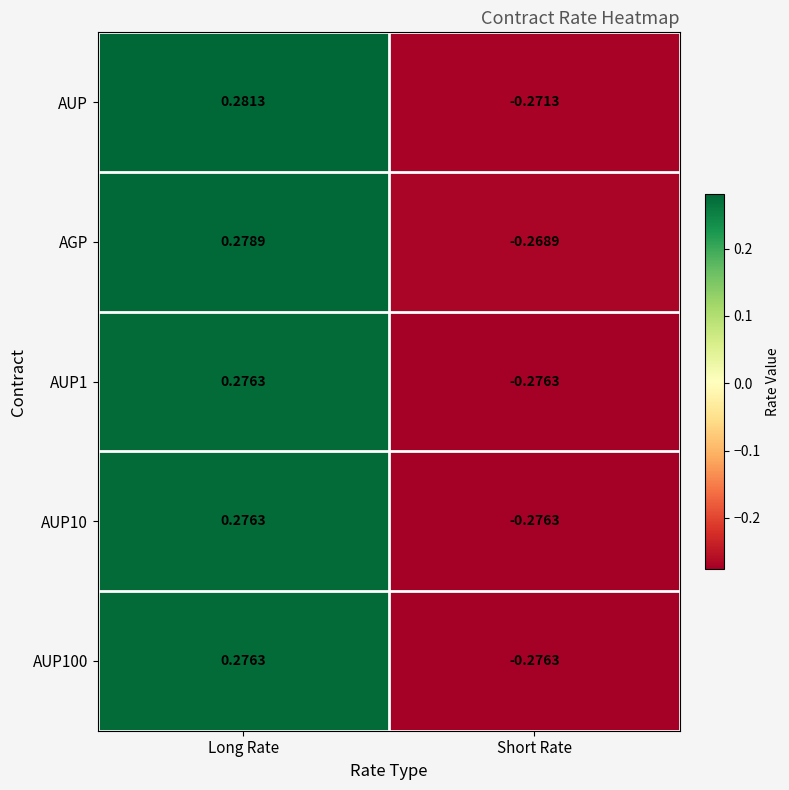

Which label corresponds to the largest value in the chart?

Long Rate